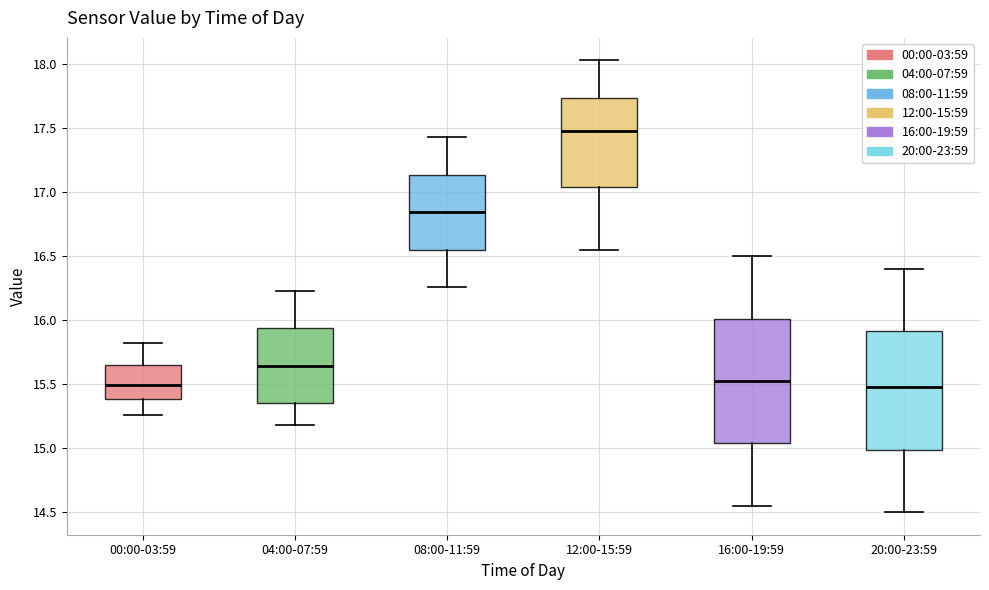

Where is the upper edge of the box for 08:00-11:59 on the y-axis? The values are not printed on the chart, so give them approximately, as read against the axis.

17.15